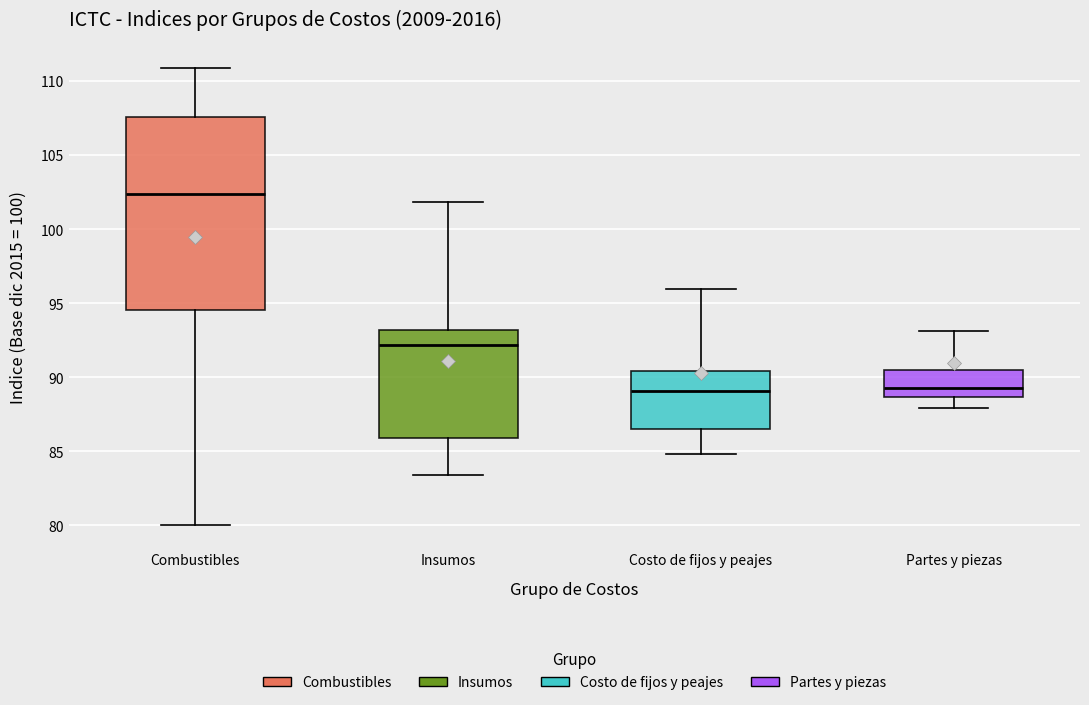

Comparing the boxes themselves (not the whiskers), which one is the tallest?

Combustibles